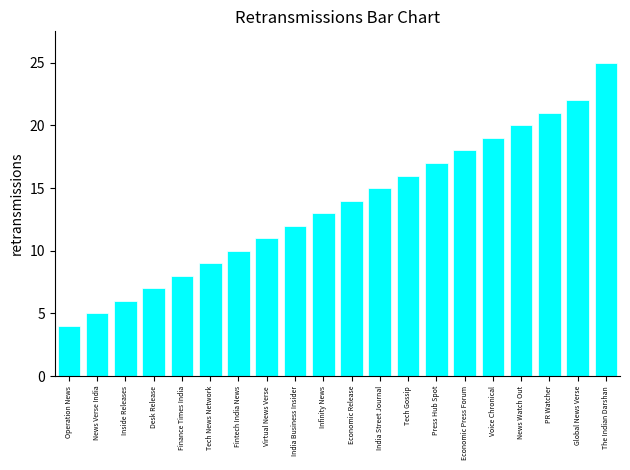

What is the change in value from Operation News to Virtual News Verse?

+7